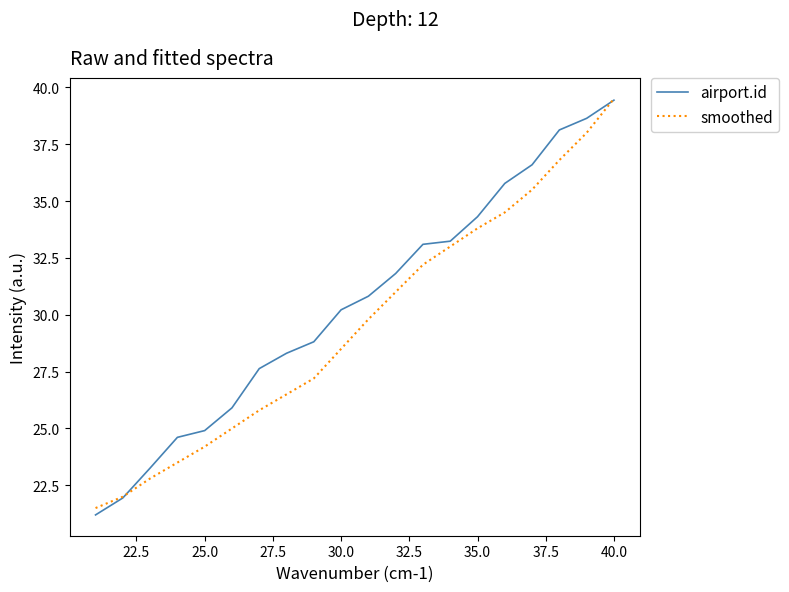

Rank the series by their average value, from highest to lowest.

airport.id, smoothed